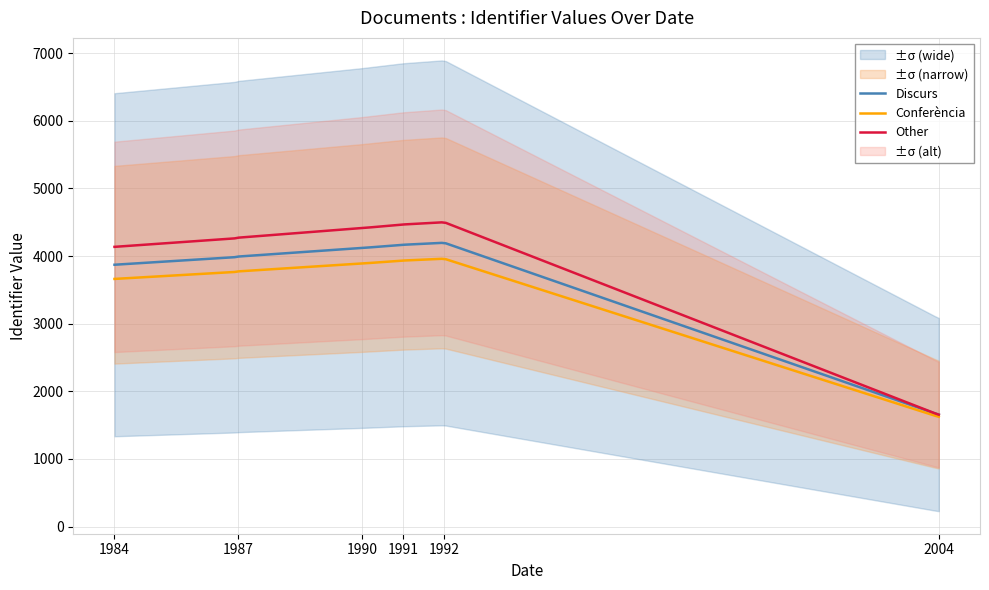

What is the sum of the values at 2004 and 1991?

5820